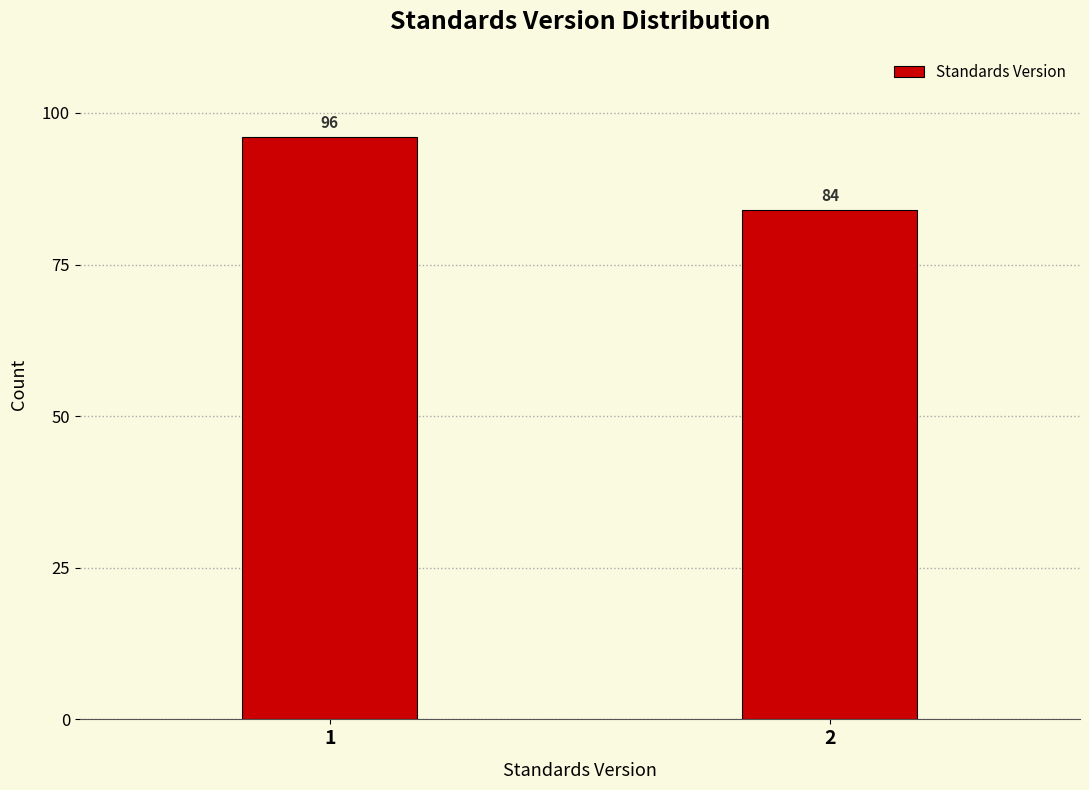

Reading left to right, what are all the values shown in this chart?

1=96	2=84